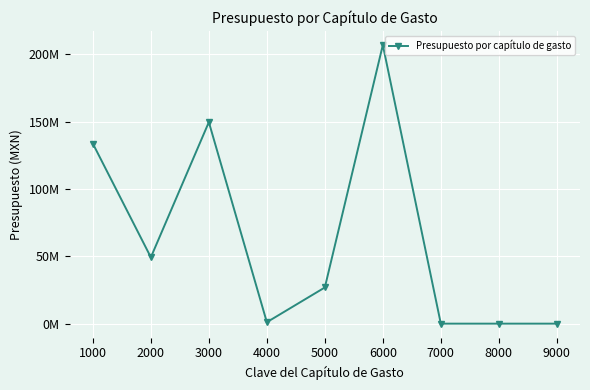

The chart shows a value of 49260821.3 at 2000. True or false?

True